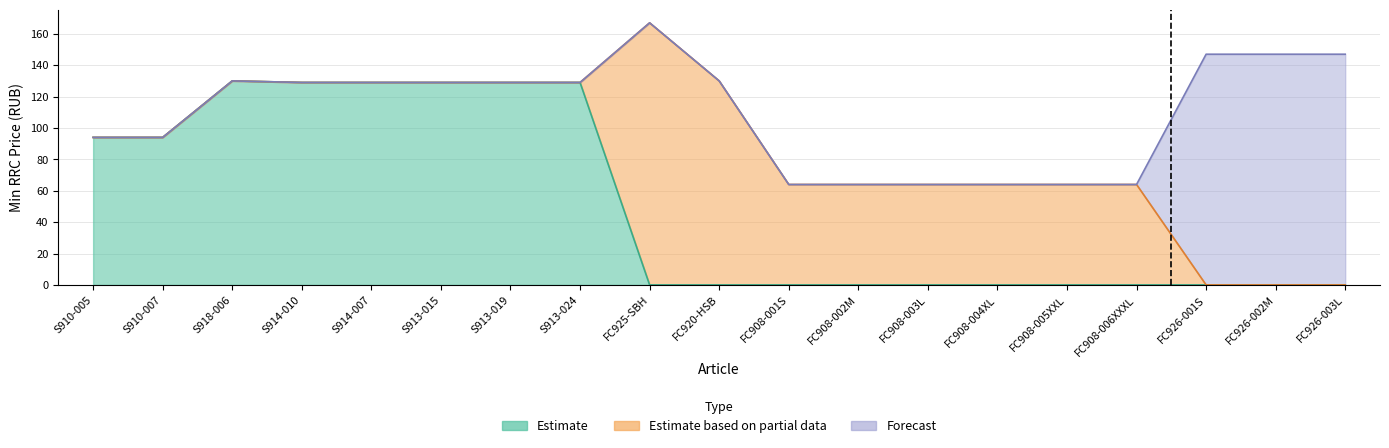

What is the difference between the highest and lowest values at S910-005?

94